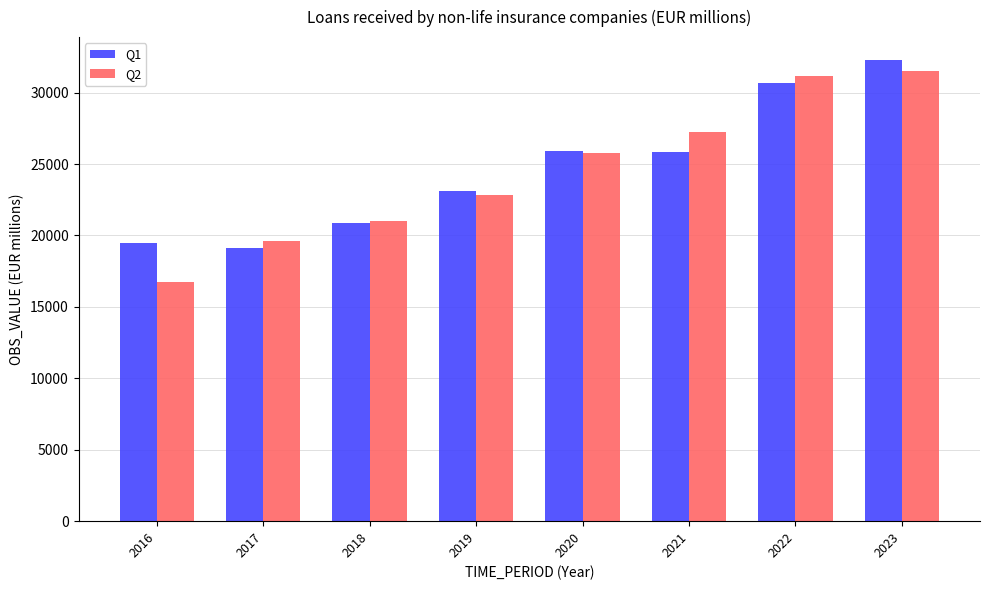

True or false: Q1 has a value of 23078.9 at 2019.

True